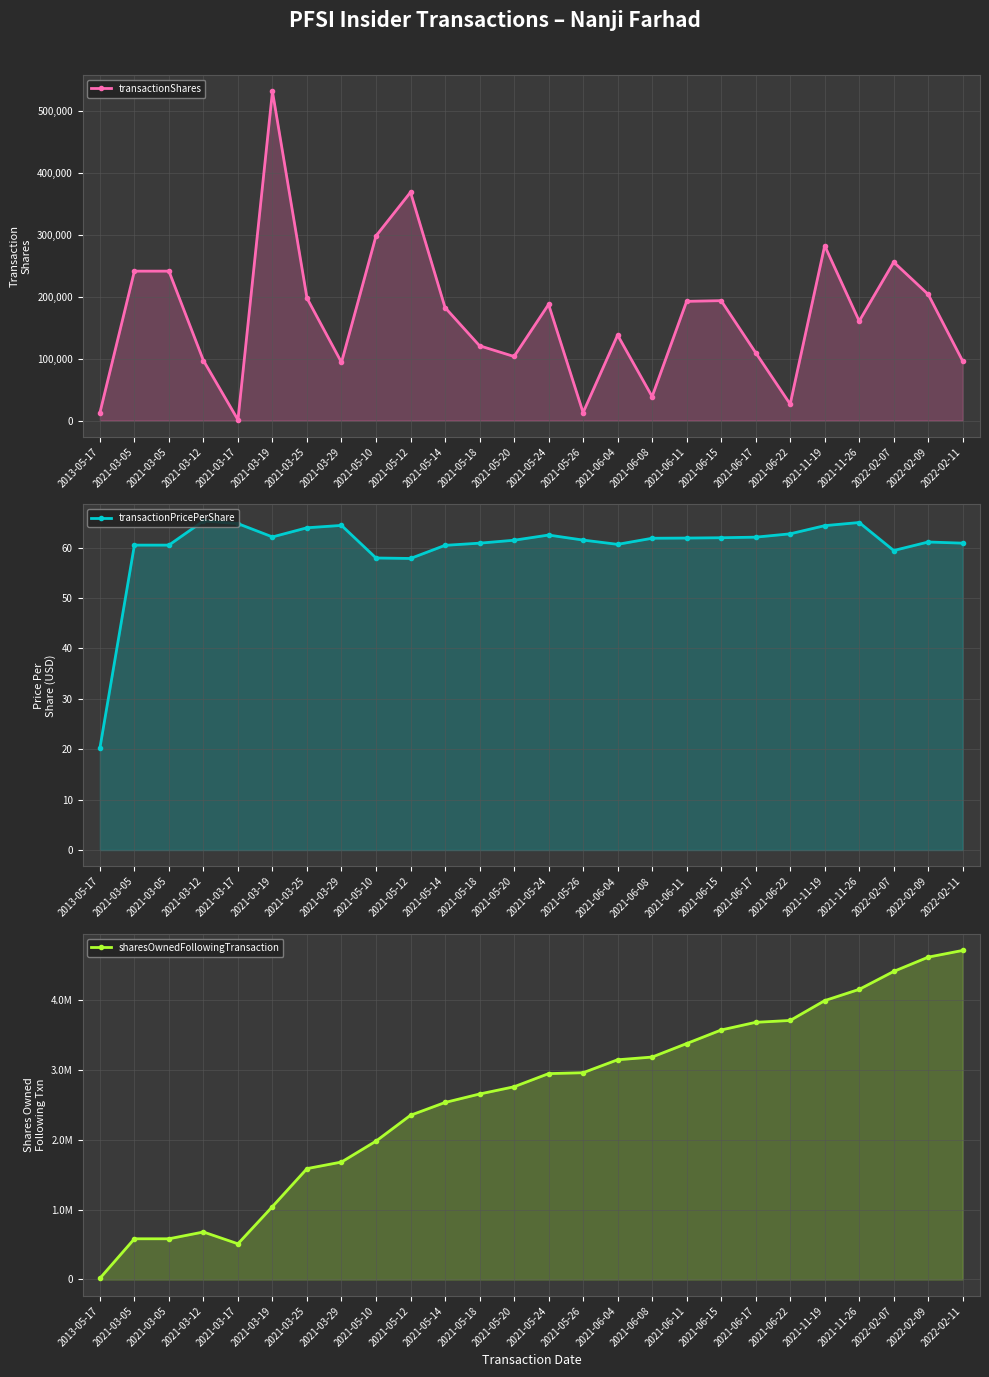

How many series are shown in this chart?

3